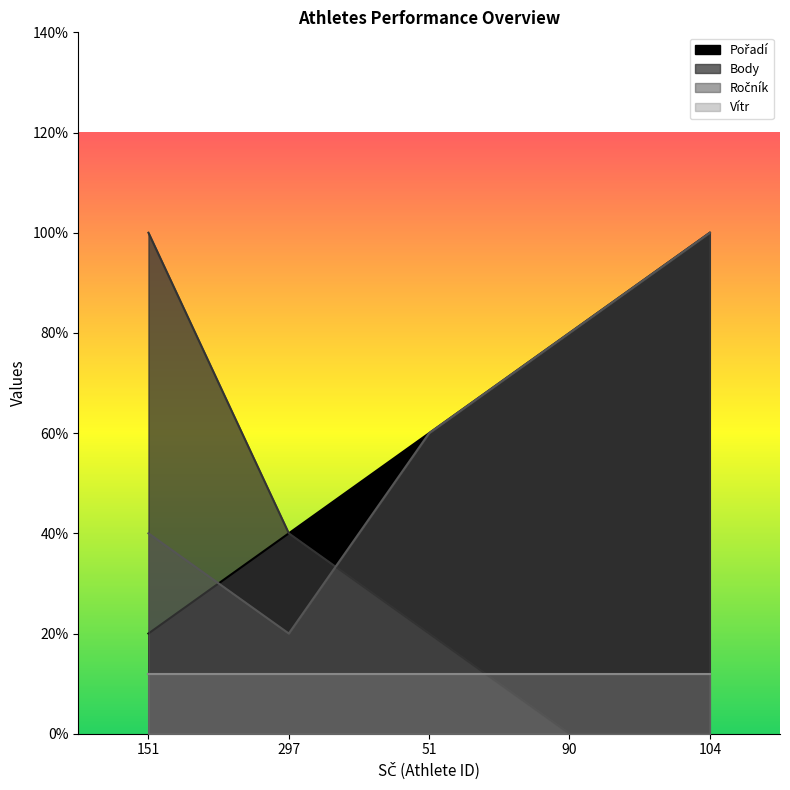

What is the label of the 1st point from the right?

104